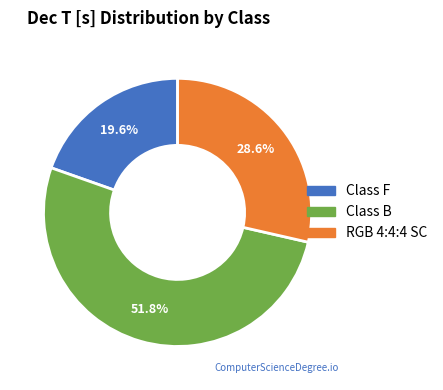

Which slice is the largest?

Class B